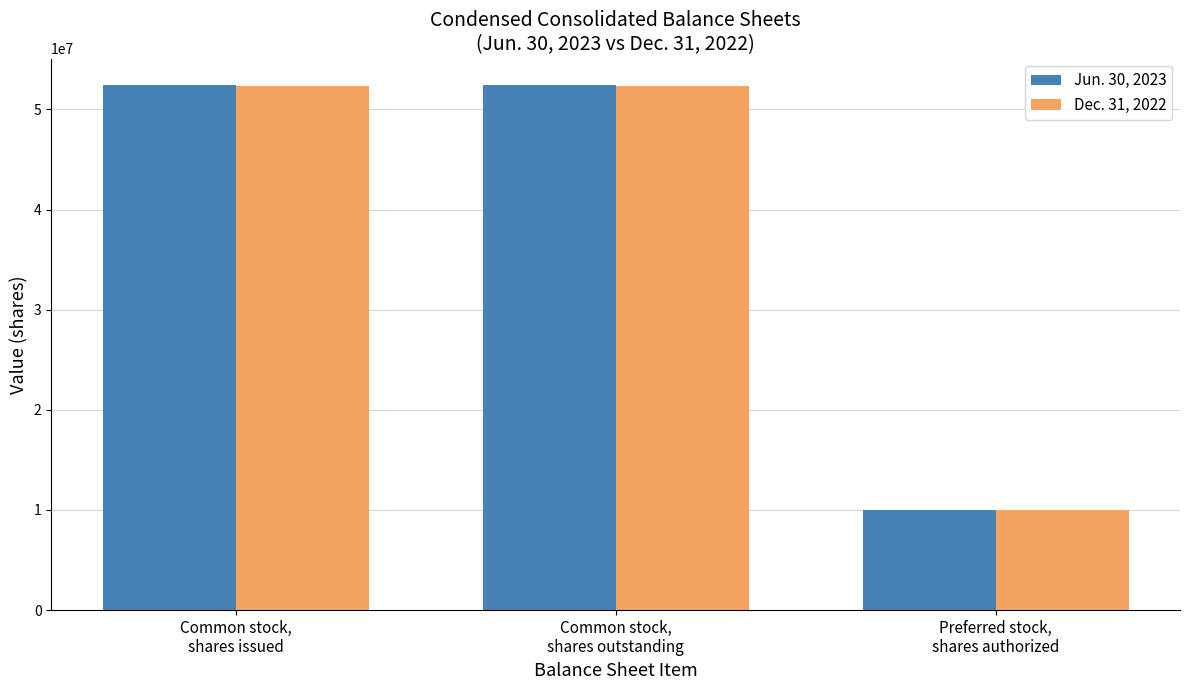

Rank the series by their maximum value, from highest to lowest.

Jun. 30, 2023, Dec. 31, 2022